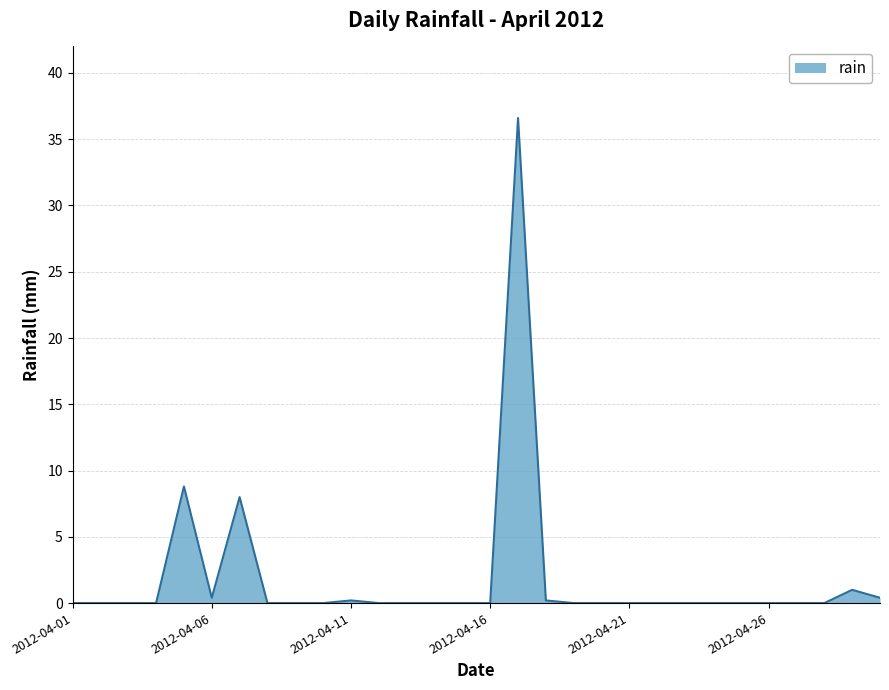

What is the maximum value shown in the chart?

36.6